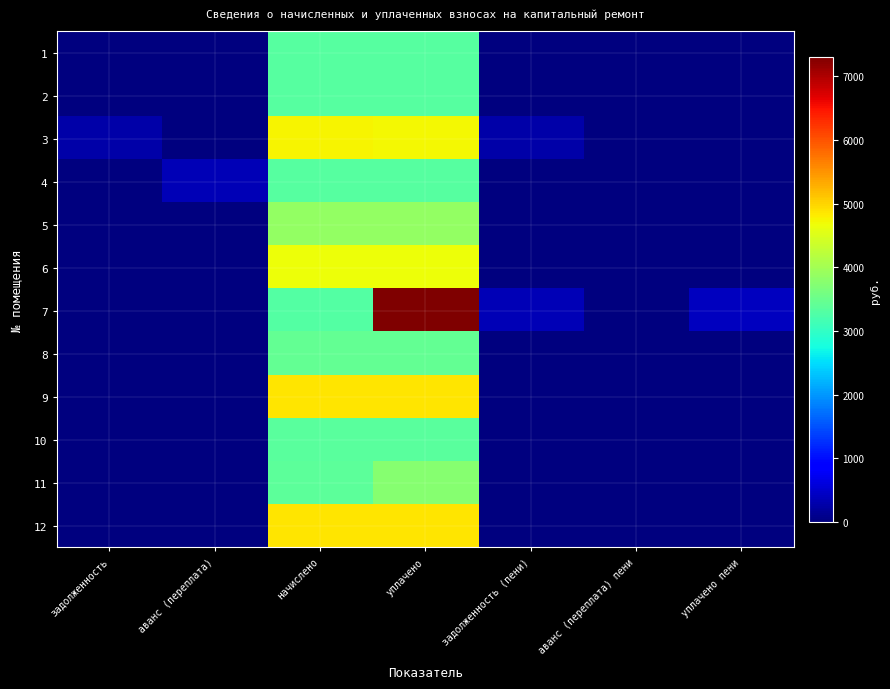

Reading left to right, list all the values displayed in this chart.

1: задолженность=0.0	аванс (переплата)=0.0	начислено=3328.6	уплачено=3328.6	задолженность (пени)=0.0	аванс (переплата) пени=0.0	уплачено пени=0.0
2: задолженность=0.0	аванс (переплата)=0.0	начислено=3316.1	уплачено=3316.1	задолженность (пени)=0.0	аванс (переплата) пени=0.0	уплачено пени=0.0
3: задолженность=263.4	аванс (переплата)=0.0	начислено=4756.9	уплачено=4738.2	задолженность (пени)=263.8	аванс (переплата) пени=0.0	уплачено пени=0.0
4: задолженность=0.0	аванс (переплата)=368.5	начислено=3316.1	уплачено=3316.1	задолженность (пени)=0.0	аванс (переплата) пени=0.0	уплачено пени=1.4
5: задолженность=0.0	аванс (переплата)=0.0	начислено=3861.8	уплачено=3861.8	задолженность (пени)=0.0	аванс (переплата) пени=0.0	уплачено пени=0.0
6: задолженность=0.0	аванс (переплата)=0.2	начислено=4669.9	уплачено=4669.9	задолженность (пени)=0.0	аванс (переплата) пени=0.0	уплачено пени=0.0
7: задолженность=0.0	аванс (переплата)=0.0	начислено=3291.3	уплачено=7308.7	задолженность (пени)=365.7	аванс (переплата) пени=0.0	уплачено пени=425.4
8: задолженность=0.0	аванс (переплата)=0.0	начислено=3427.9	уплачено=3427.9	задолженность (пени)=0.0	аванс (переплата) пени=0.0	уплачено пени=0.0
9: задолженность=0.0	аванс (переплата)=0.0	начислено=4868.6	уплачено=4868.6	задолженность (пени)=0.0	аванс (переплата) пени=0.0	уплачено пени=0.0
10: задолженность=0.0	аванс (переплата)=0.0	начислено=3341.0	уплачено=3341.0	задолженность (пени)=0.0	аванс (переплата) пени=0.0	уплачено пени=0.0
11: задолженность=0.0	аванс (переплата)=0.0	начислено=3390.7	уплачено=3740.1	задолженность (пени)=0.0	аванс (переплата) пени=0.0	уплачено пени=0.0
12: задолженность=0.0	аванс (переплата)=0.0	начислено=4868.6	уплачено=4868.6	задолженность (пени)=0.0	аванс (переплата) пени=0.0	уплачено пени=0.0